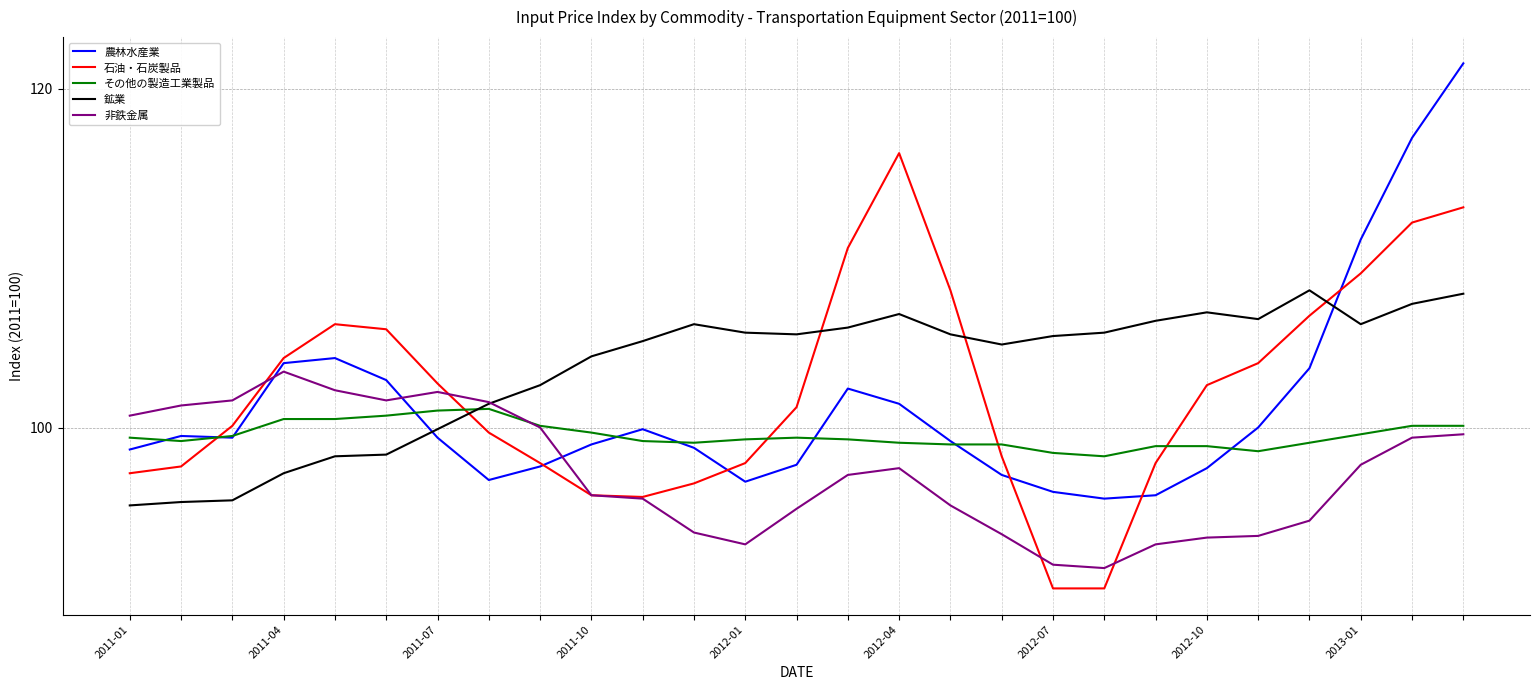

What is the lowest value of the 農林水産業 series?

95.8